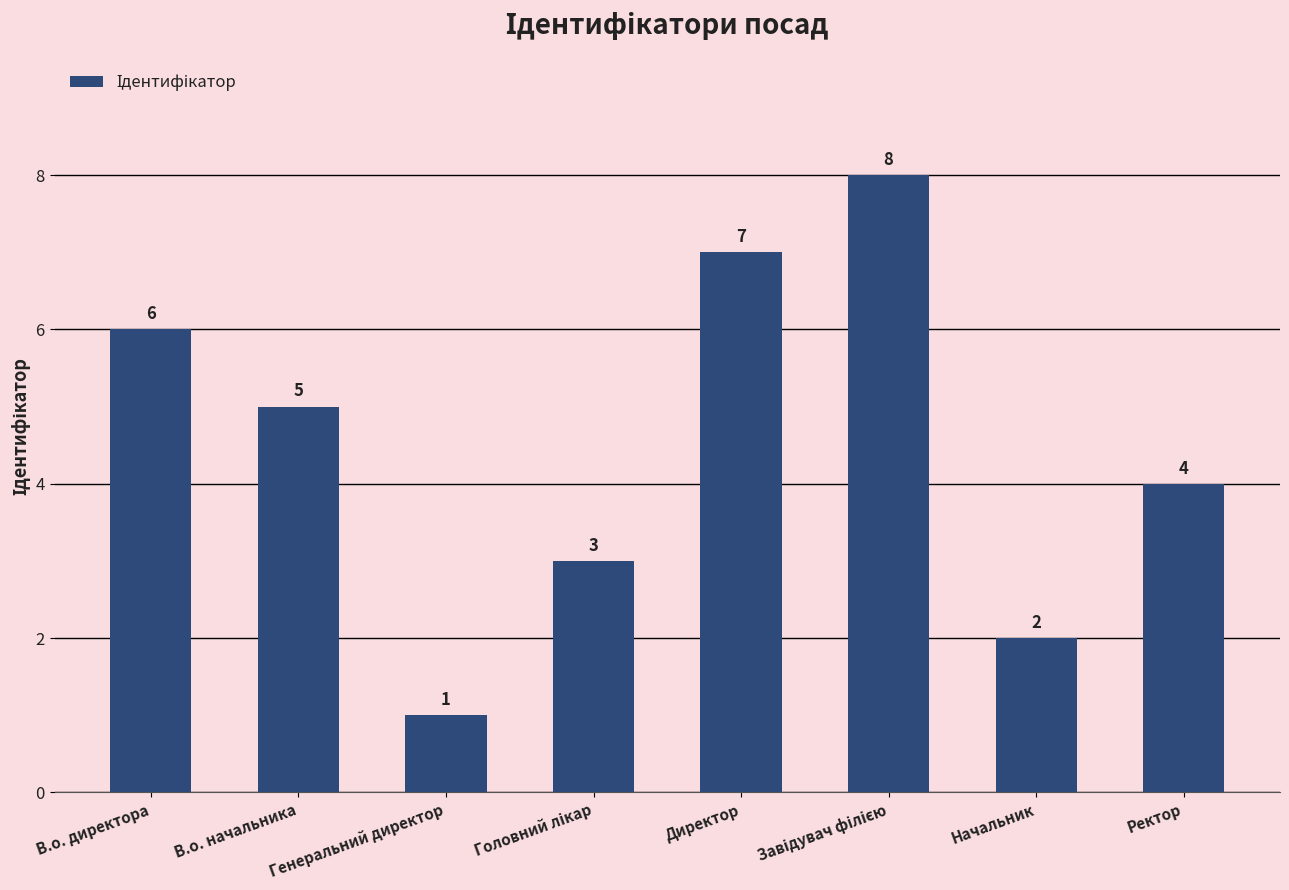

At which label does the data first exceed 5?

В.о. директора